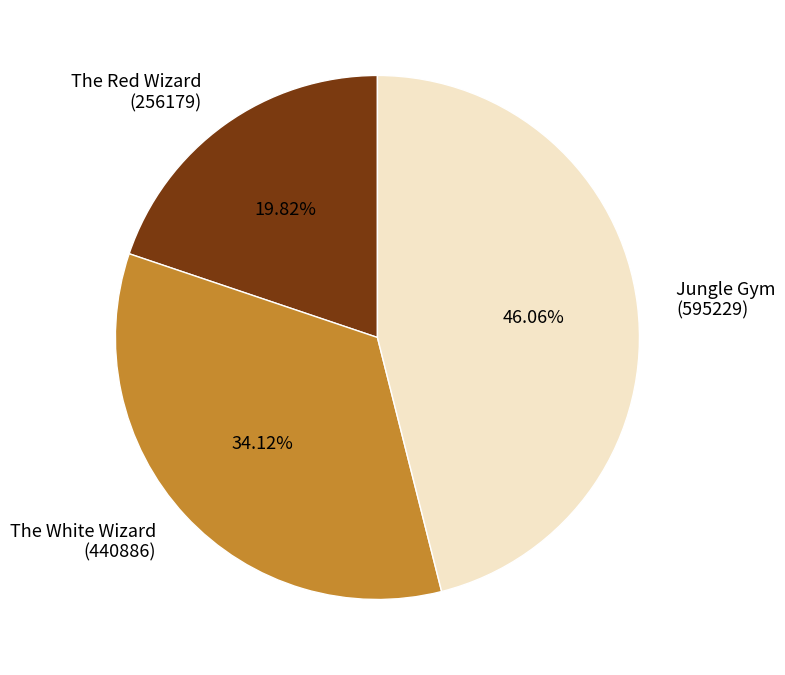

Combined, do The White Wizard (440886) and Jungle Gym (595229) account for over 50%?

Yes